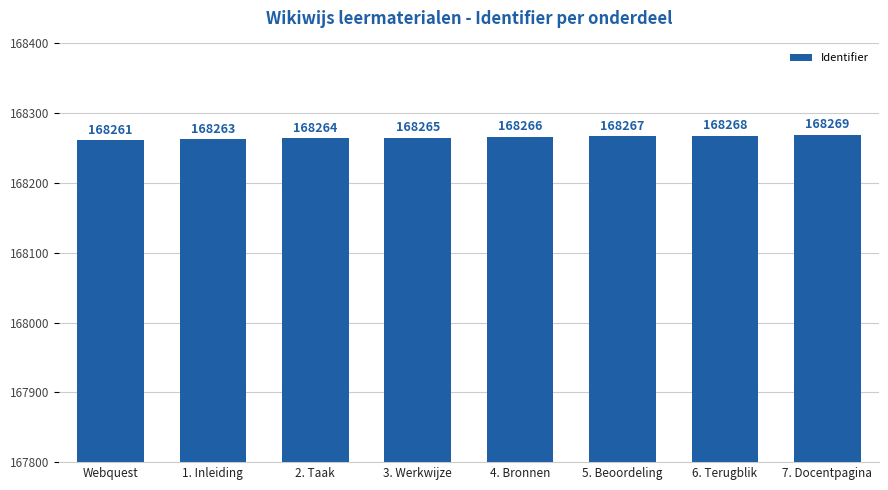

What is the greatest value displayed?

168269